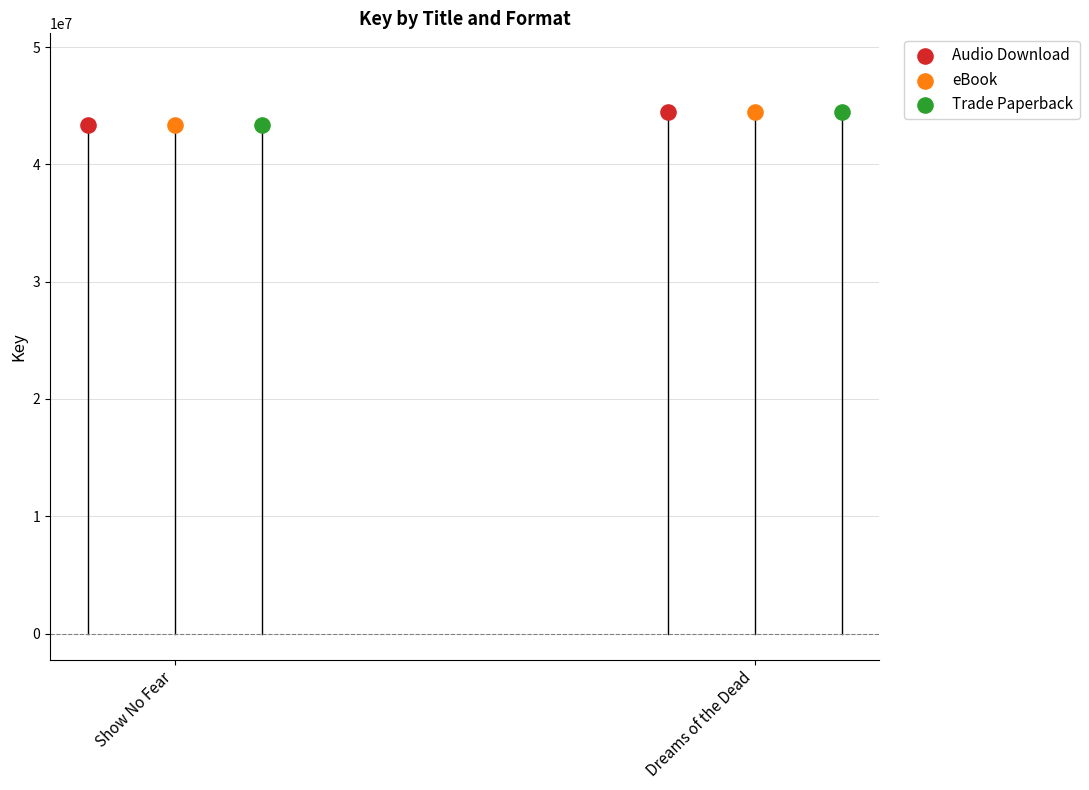

Which series contains the highest Y value?

Audio Download